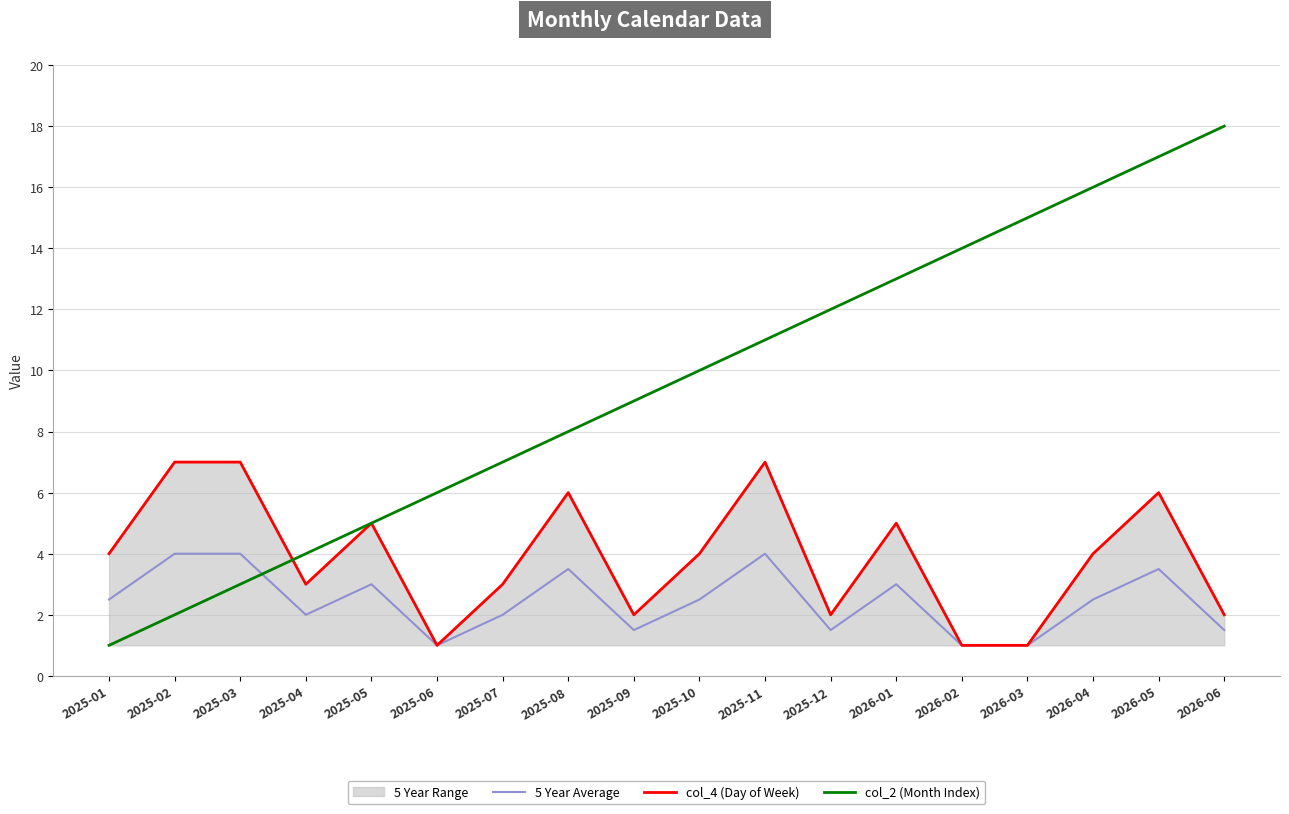

What is the label of the 14th point from the left?

2026-02